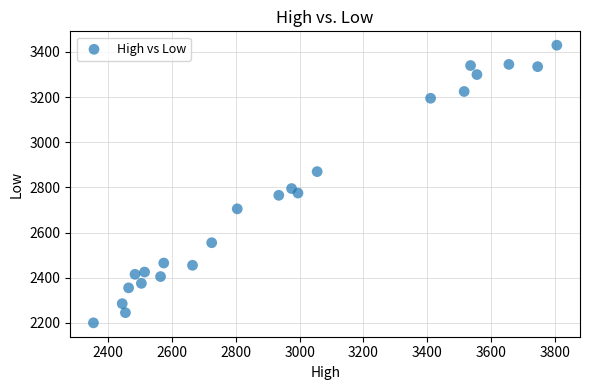

What is the range of Y values (max minus min)?

1230